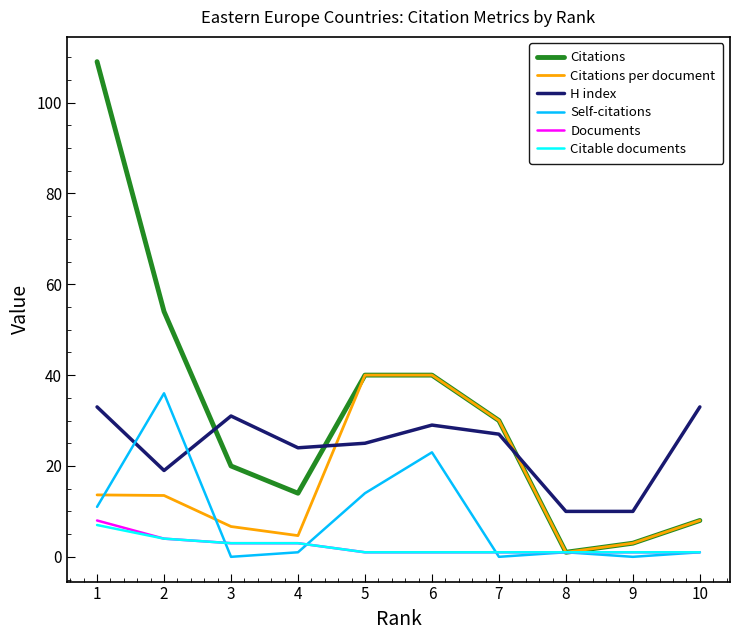

What is the difference between the second highest and second lowest values in the Citations series?

51.0